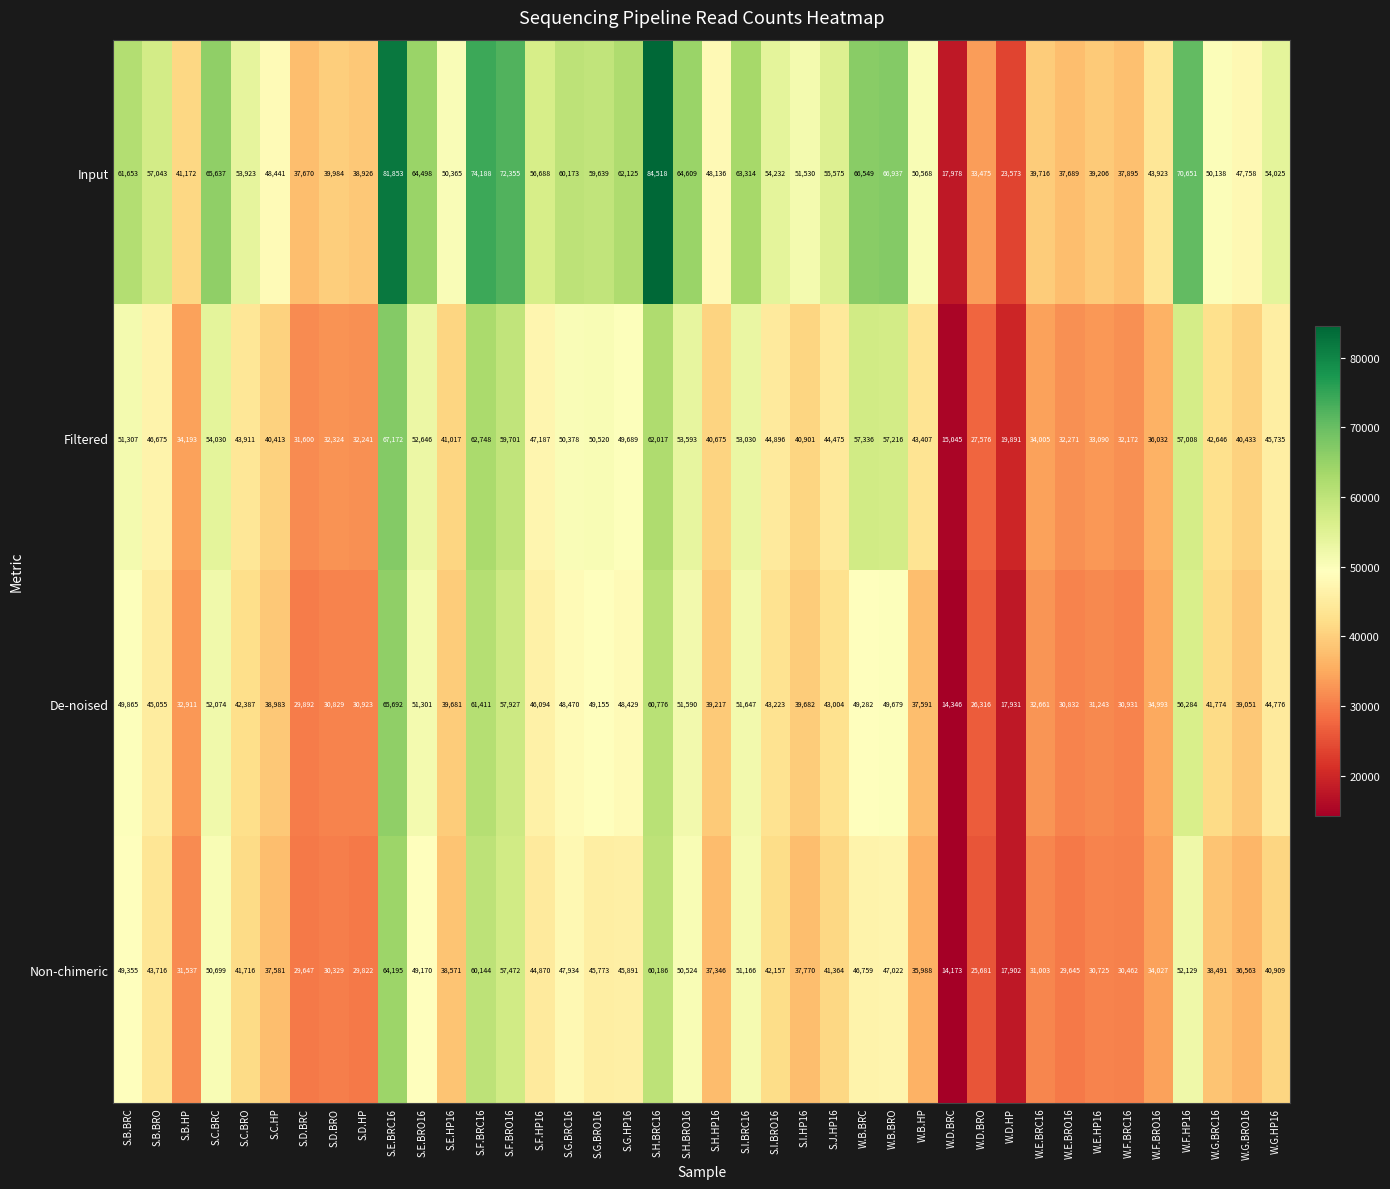

Which series has the largest range (max minus min)?

Input